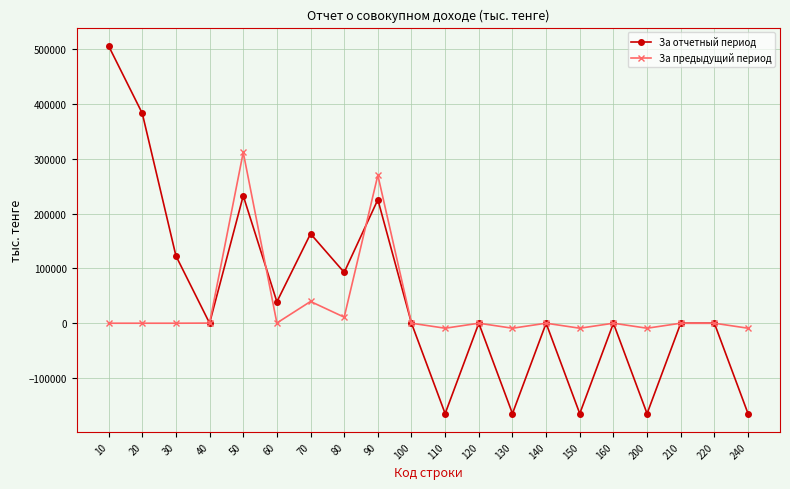

True or false: За предыдущий период has more than 0 interior local peaks.

True